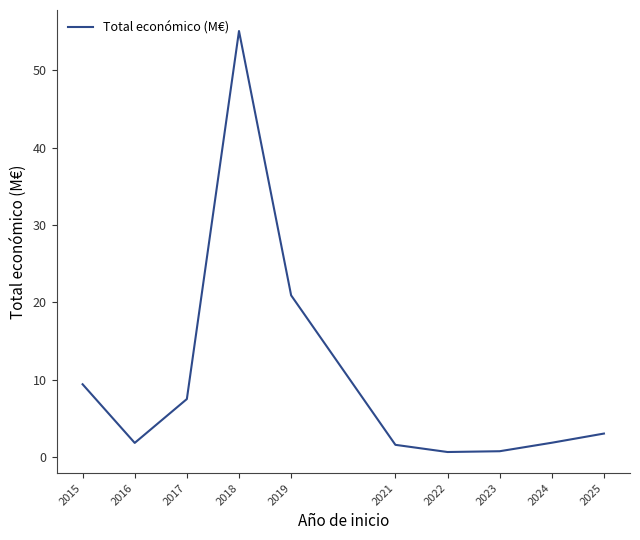

What is the change in value from 2017 to 2023?

-6.7